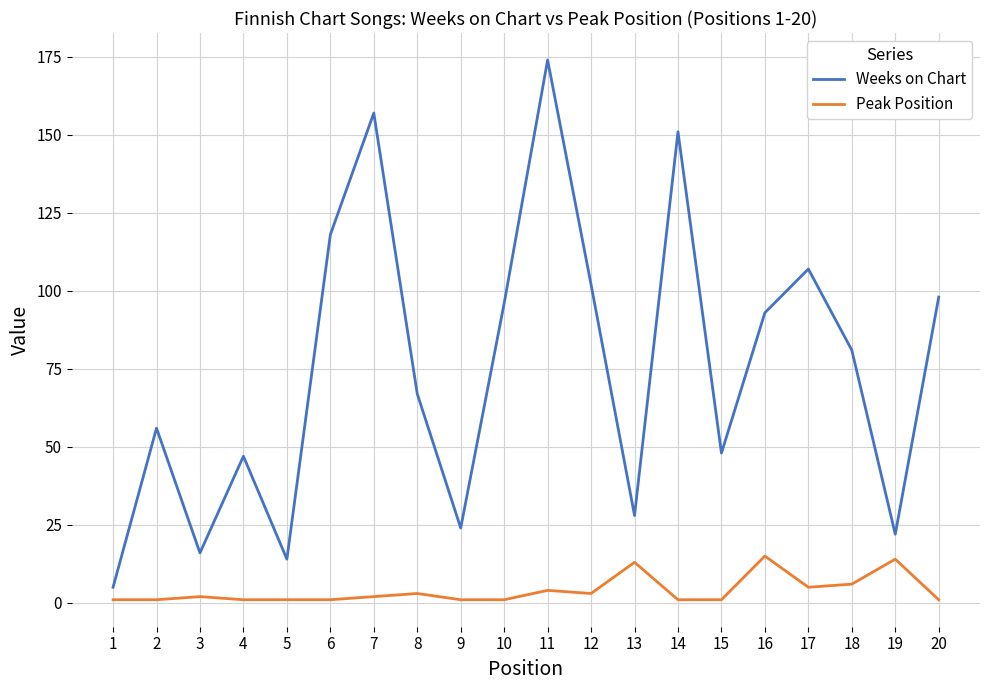

What are all the series names shown in the legend?

Weeks on Chart, Peak Position